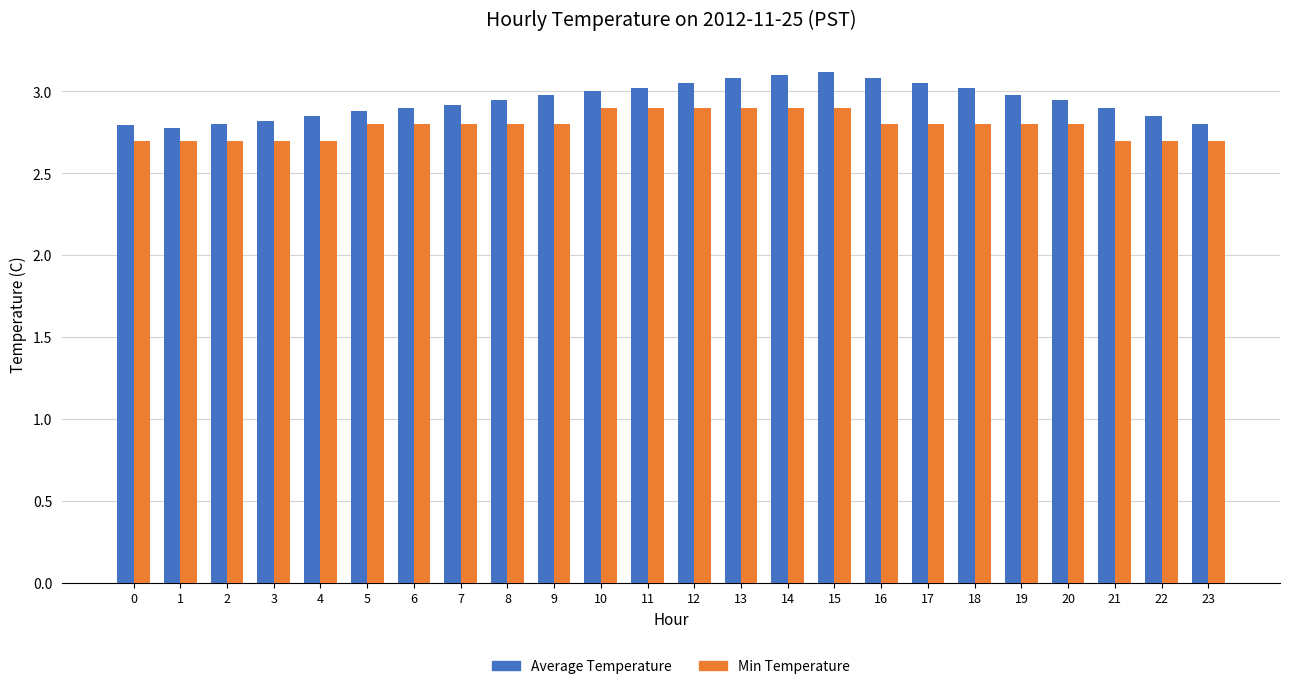

Count the Min Temperature values in the range 2 to 3.

24